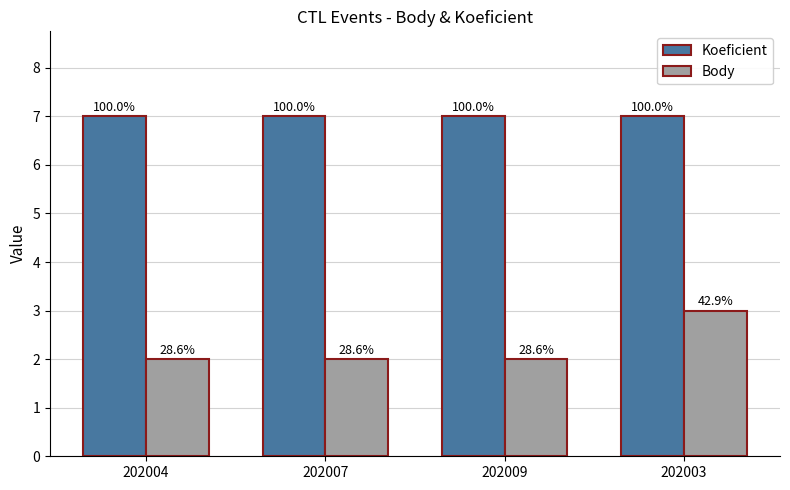

List the series in order of their peak value, highest first.

Koeficient, Body